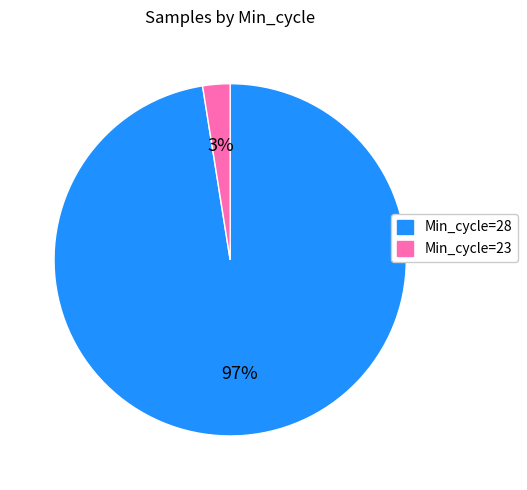

The Min_cycle=28 slice represents 97% of the pie. True or false?

True